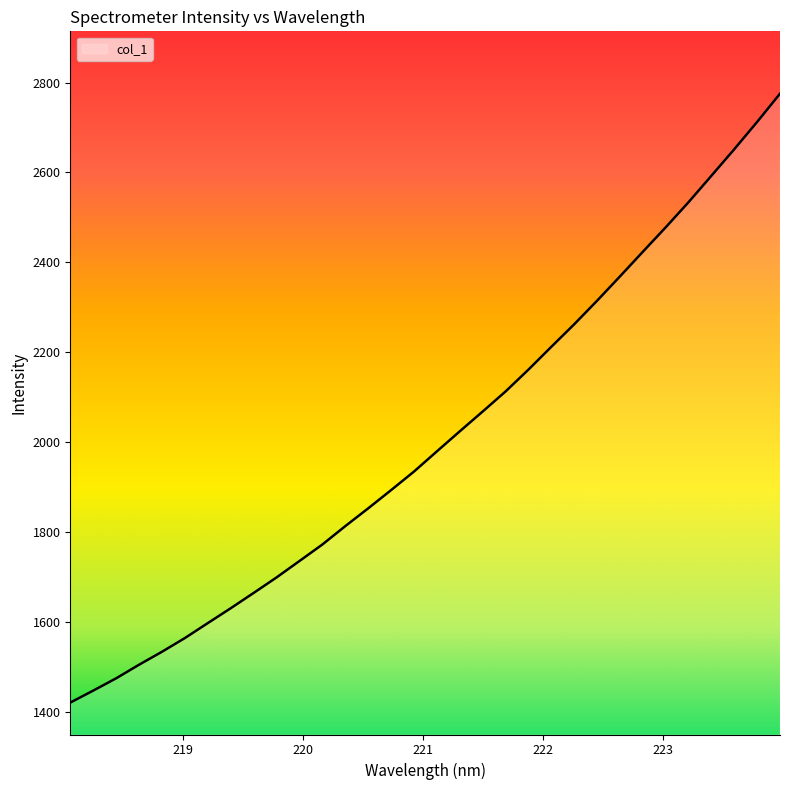

Reading left to right, list all the values displayed in this chart.

1420.0	1446.7	1474.0	1504.3	1533.1	1563.6	1596.9	1630.0	1664.0	1698.5	1735.1	1771.8	1812.6	1852.2	1892.8	1934.1	1979.0	2023.6	2067.7	2112.3	2160.9	2211.7	2261.9	2314.3	2368.4	2423.2	2477.7	2533.7	2592.5	2651.6	2712.4	2775.2